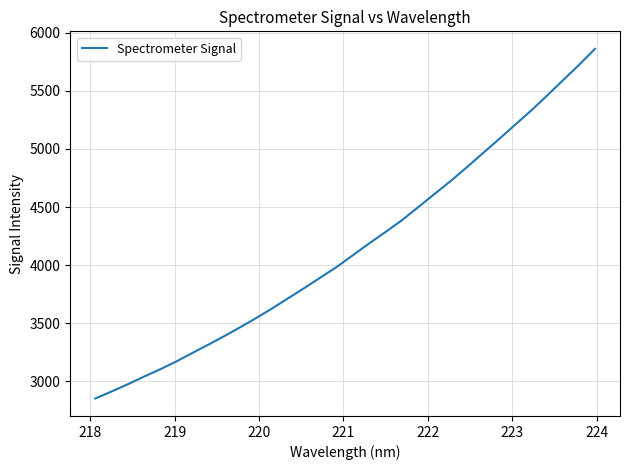

True or false: there are more than 2 points higher than both neighbors.

False